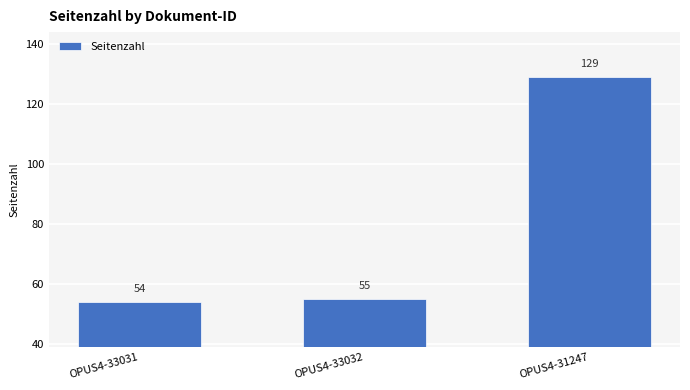

Rank the categories by value from highest to lowest.

OPUS4-31247, OPUS4-33032, OPUS4-33031